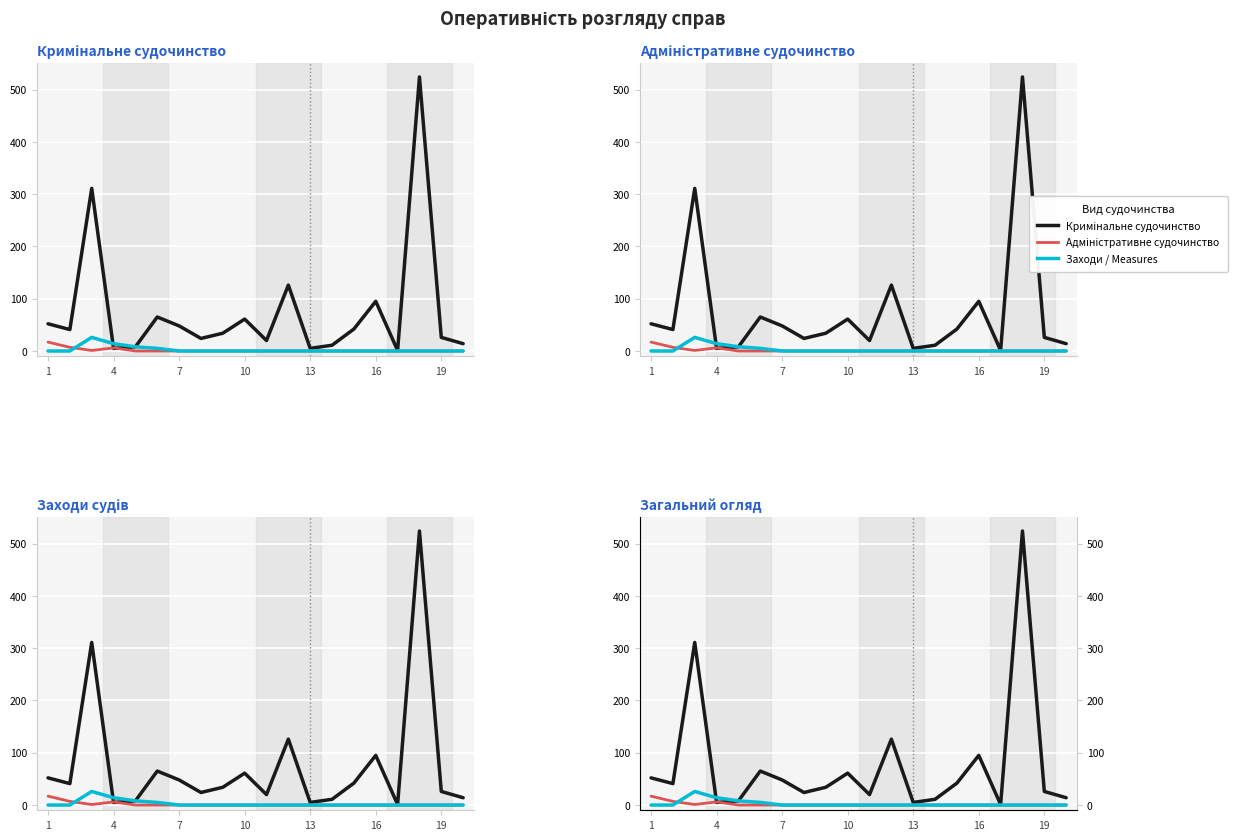

Between 11 and 12, which series saw the biggest shift?

Кримінальне судочинство